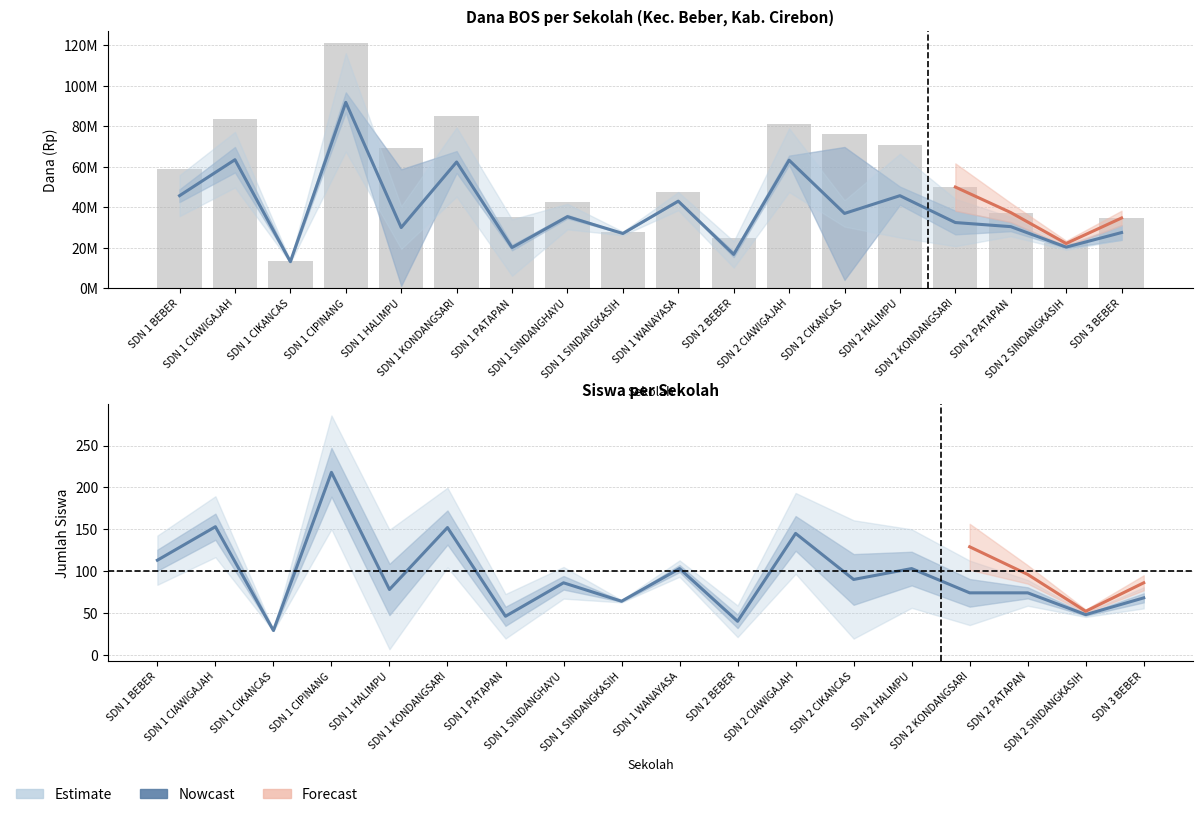

What is the label of the 13th bar from the right?

SDN 1 KONDANGSARI